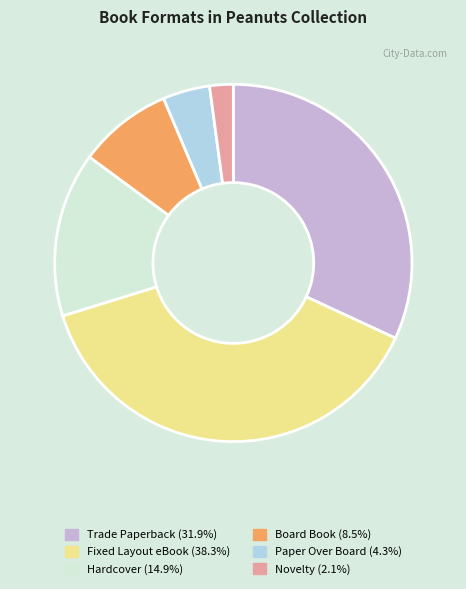

Approximately how many times larger is the value at Hardcover (14.9%) compared to Novelty (2.1%)?

7.0